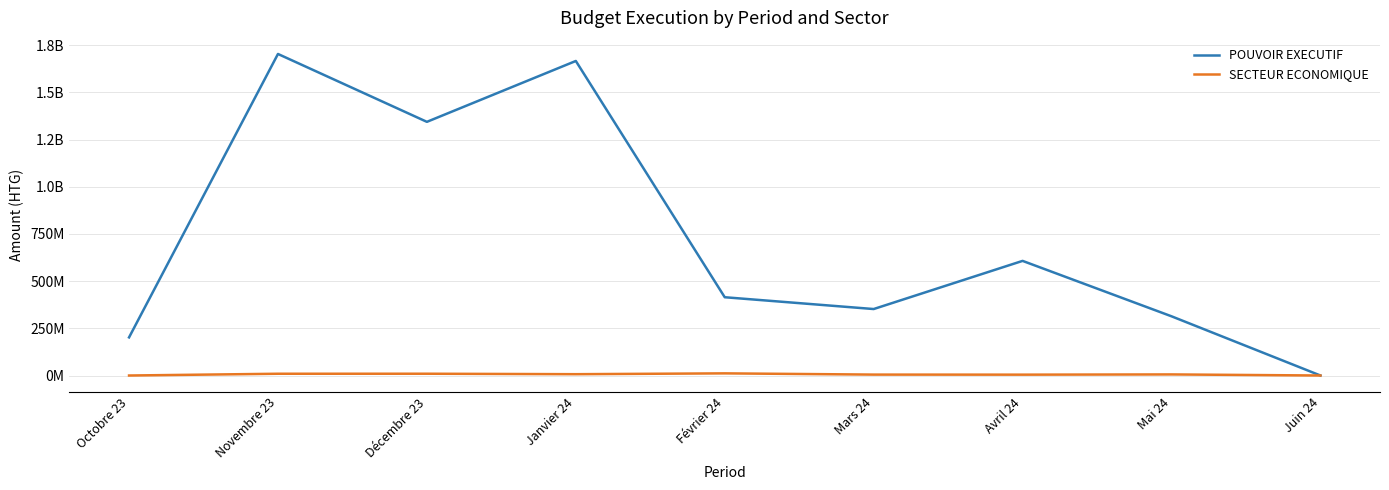

How many interior local peaks does the SECTEUR ECONOMIQUE series have?

3